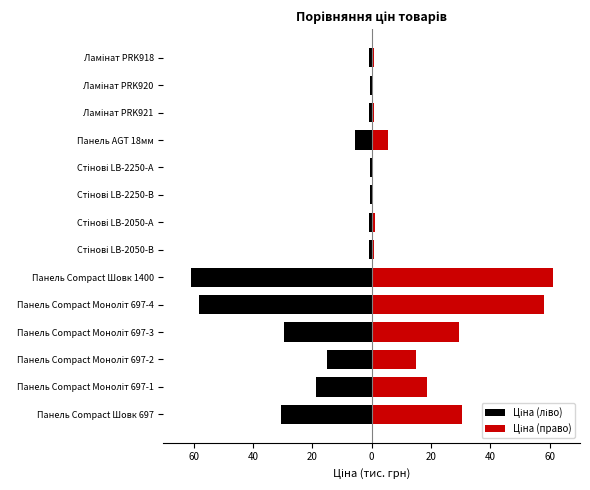

The value of Ціна (ліво) at Ламінат PRK921 is -0.8. True or false?

True